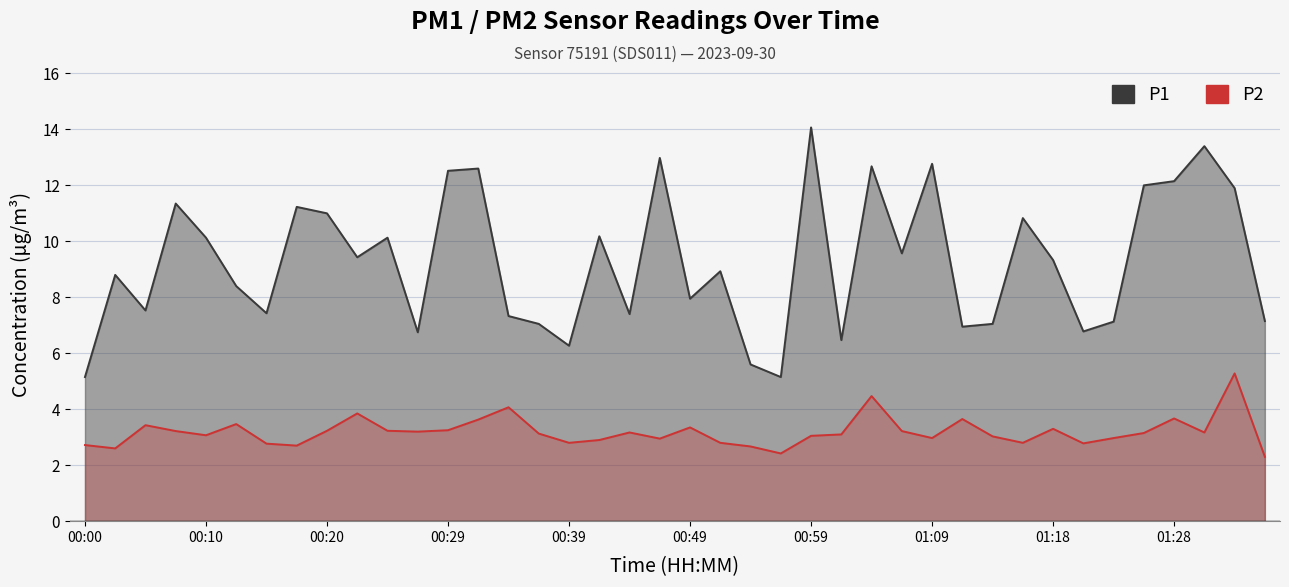

At 33, list the series in order from largest to smallest.

P1, P2